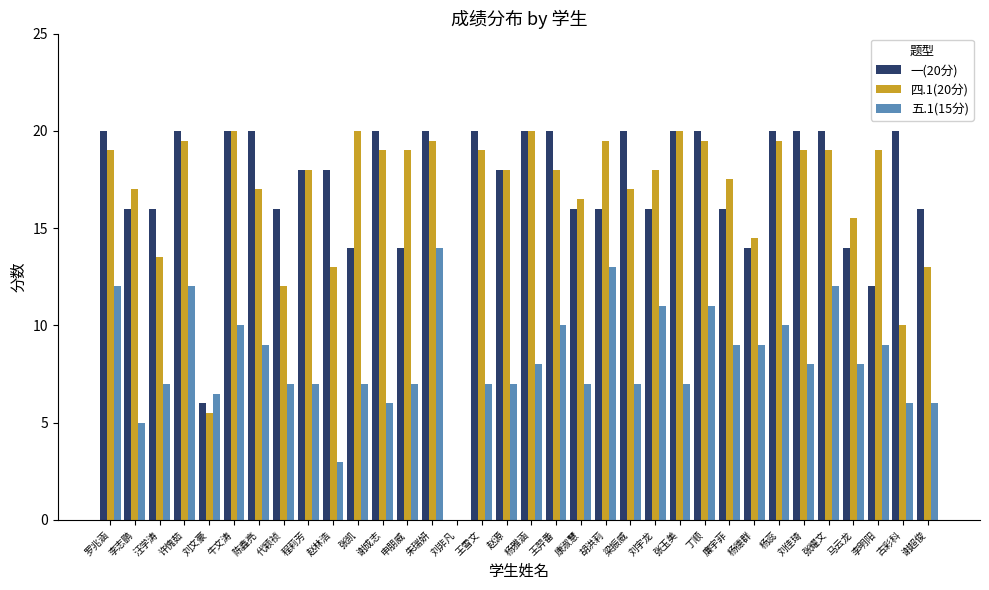

What is the average value of the 四.1(20分) series?

16.6